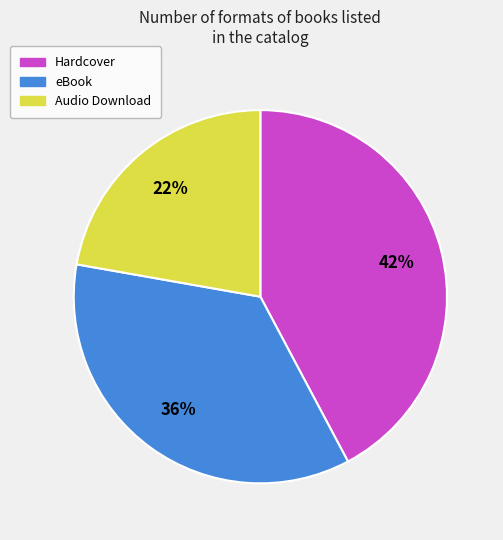

Is eBook the majority of the pie?

No